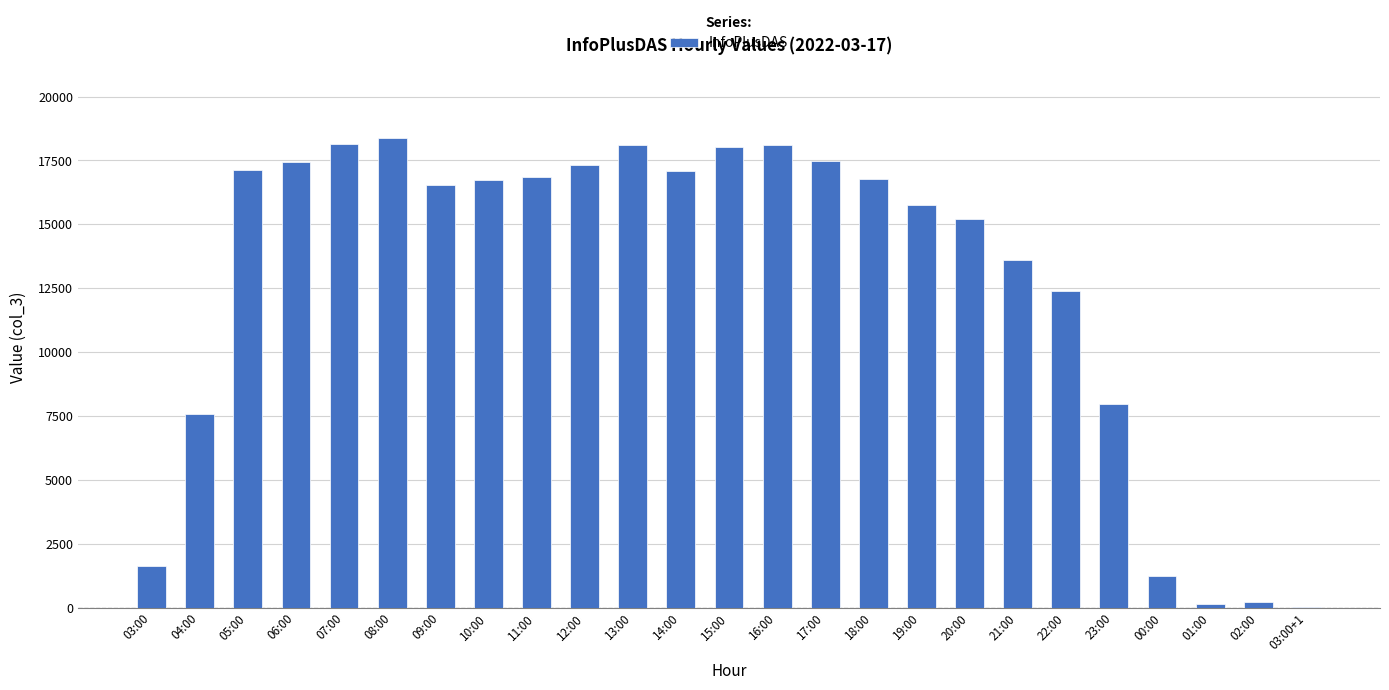

What is the average value?

12792